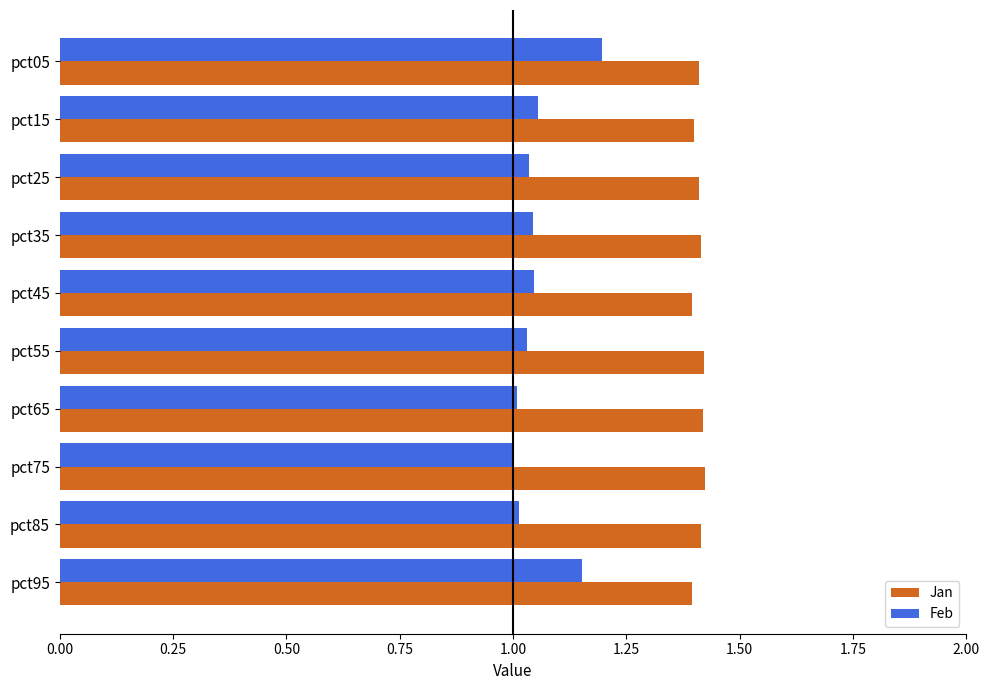

The value of Jan at pct55 is 1.4. True or false?

True